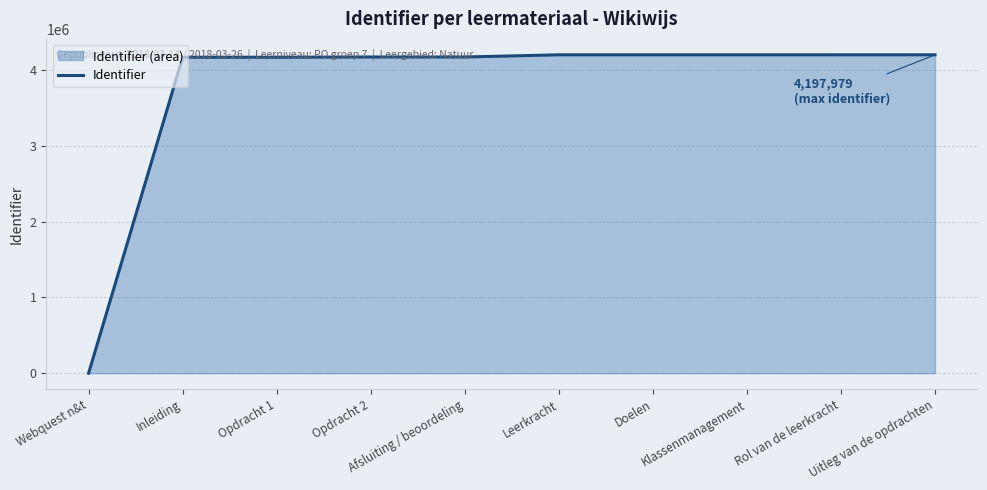

What is the difference between the values at Klassenmanagement and Webquest n&t?

4197942